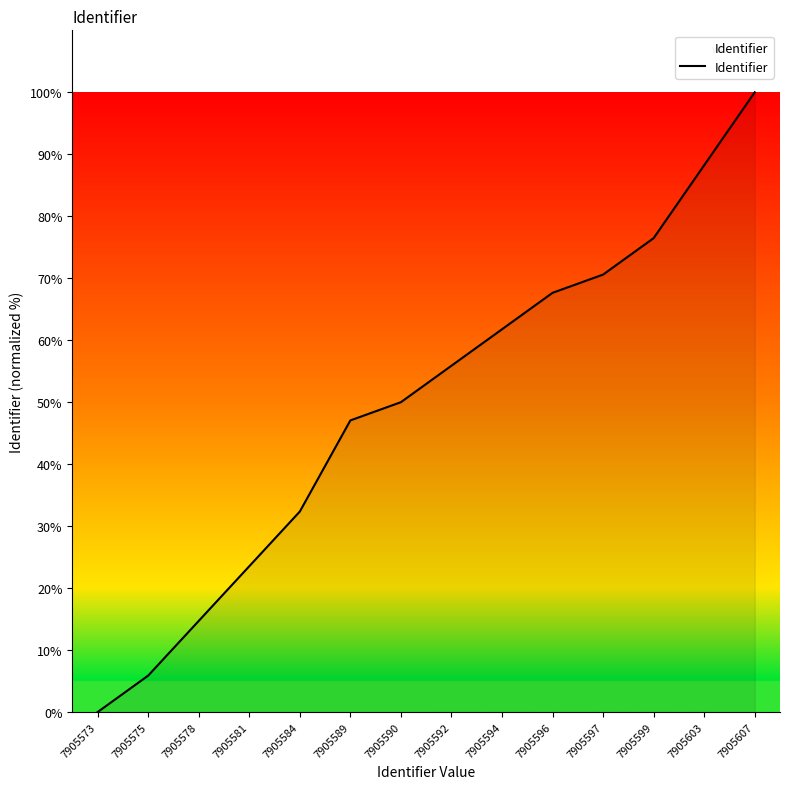

What is the approximate value at 7905581?

23.5